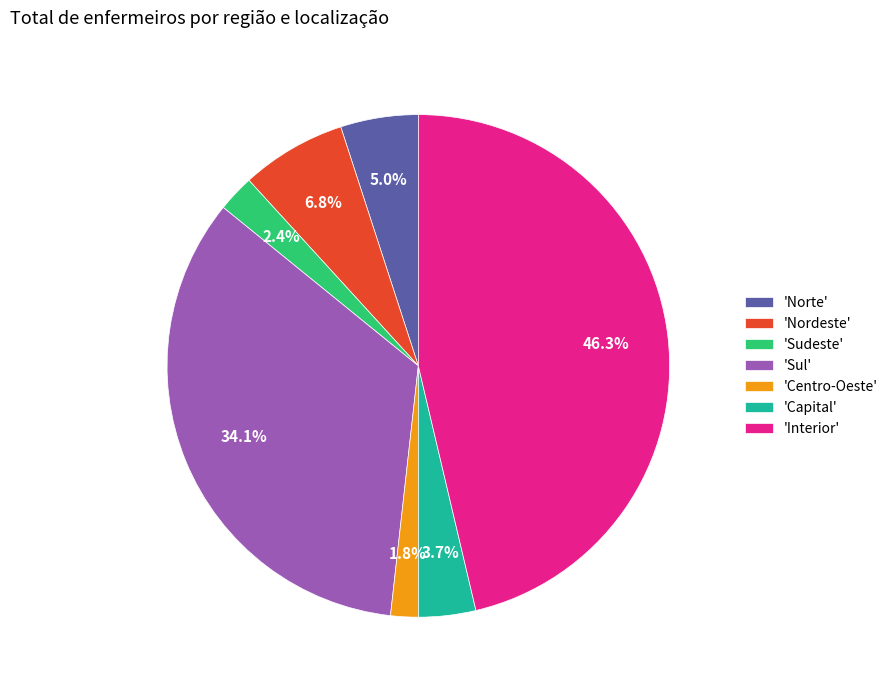

Does any single category account for the majority?

No